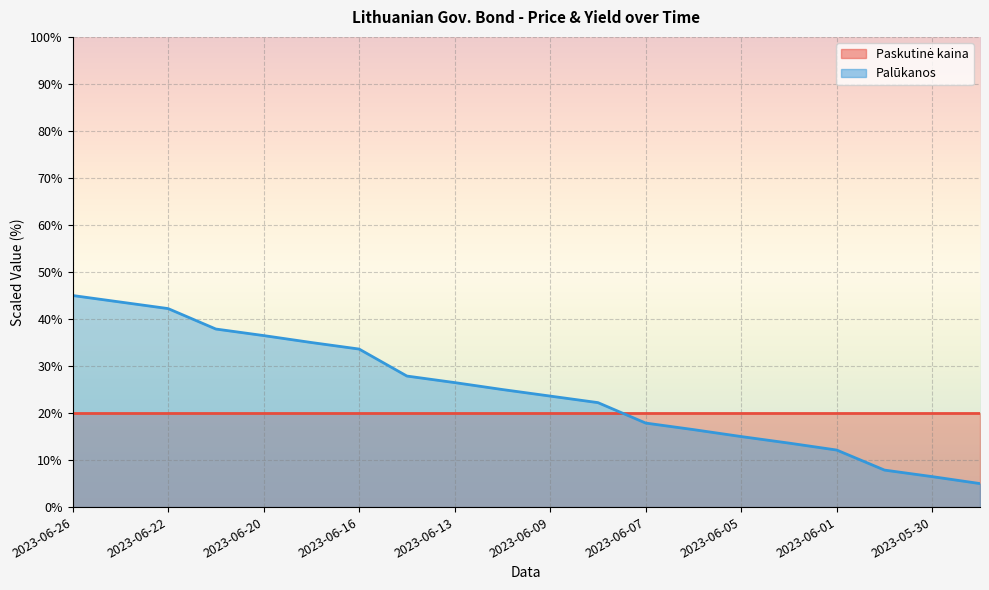

What is the change in value from 2023-06-16 to 2023-05-29?

-28.6